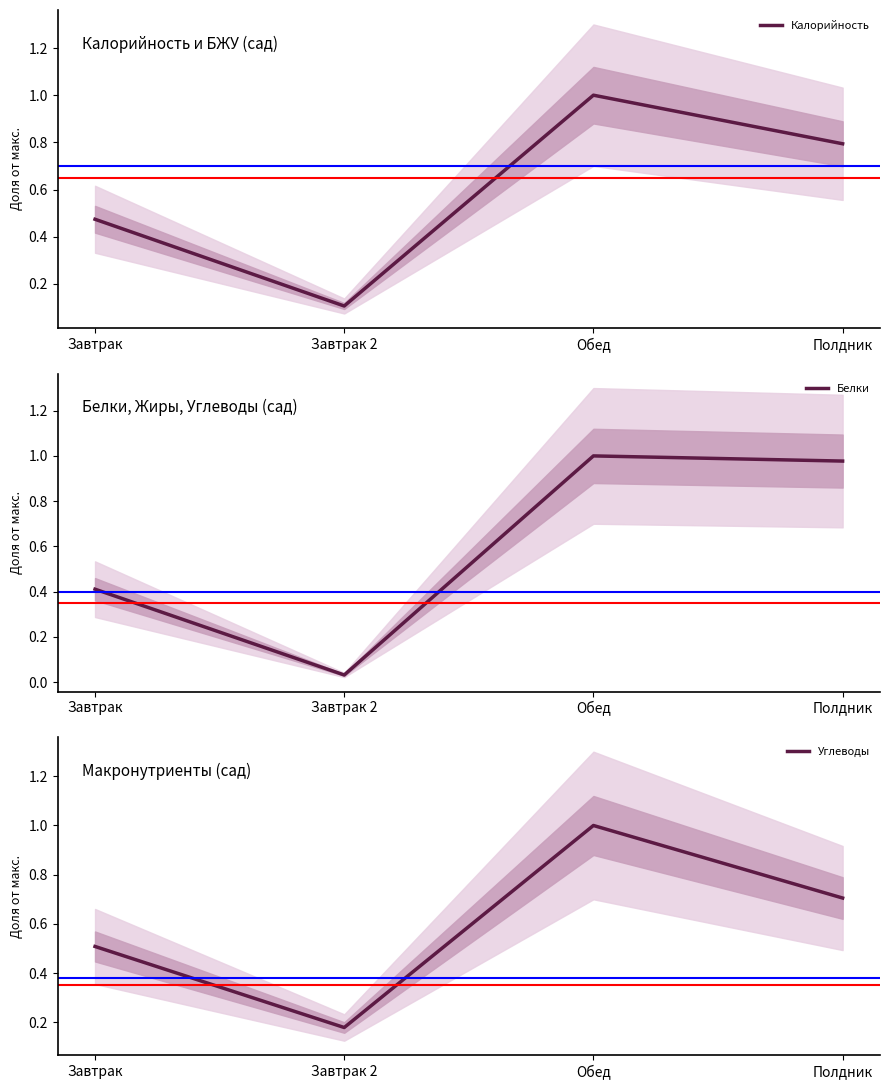

Does the chart display data point markers on the line(s)?

No